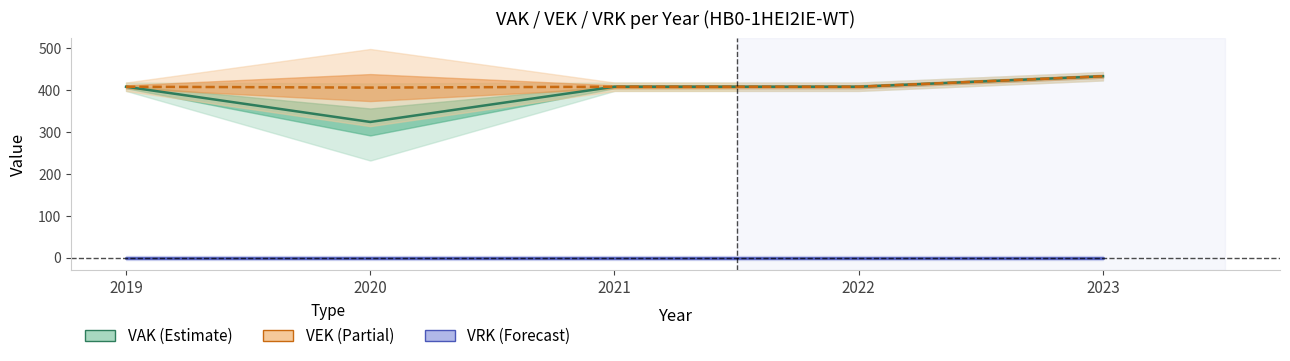

What is the value of the VAK point at the 1st from the left?

408